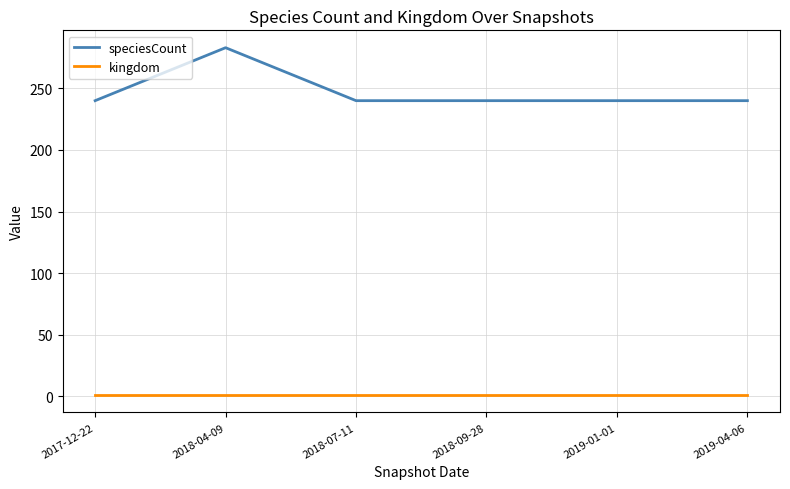

Rank the series by their average value, from lowest to highest.

kingdom, speciesCount